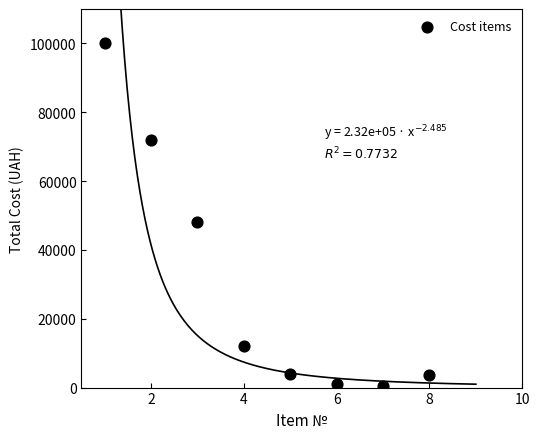

What is the average Y value?

30138